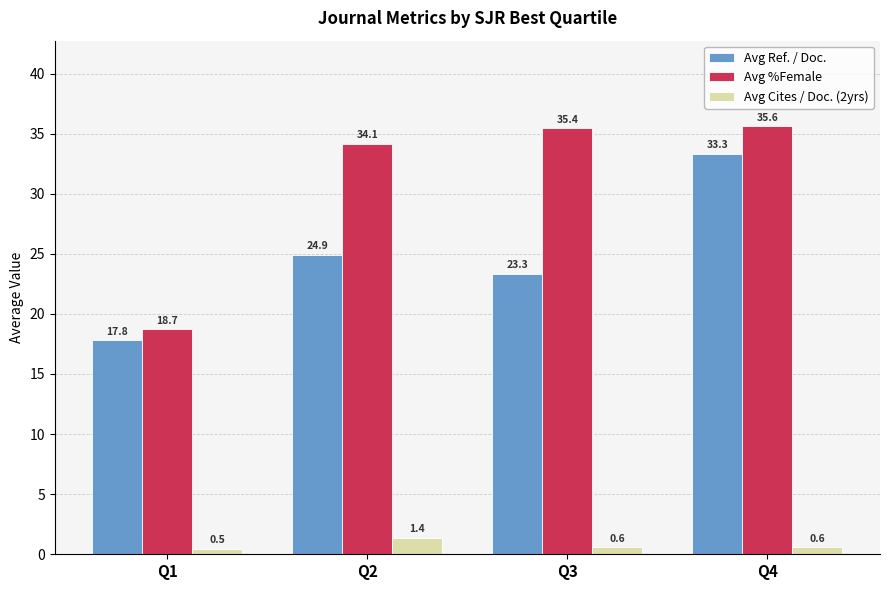

True or false: Avg %Female has a value of 34.1 at Q2.

True